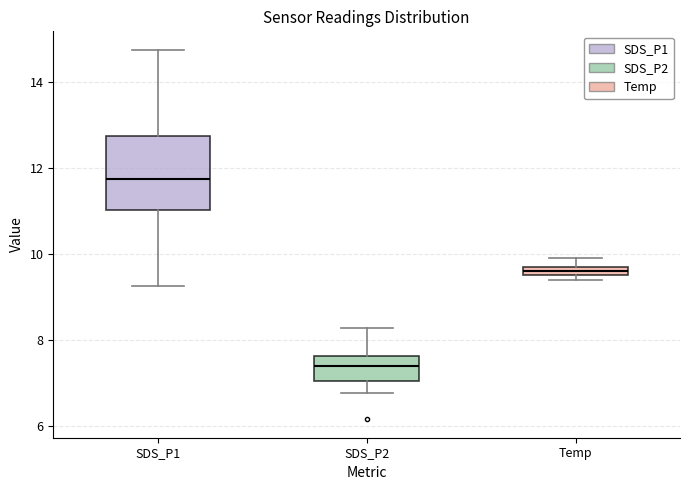

Which box has the lowest median line?

SDS_P2